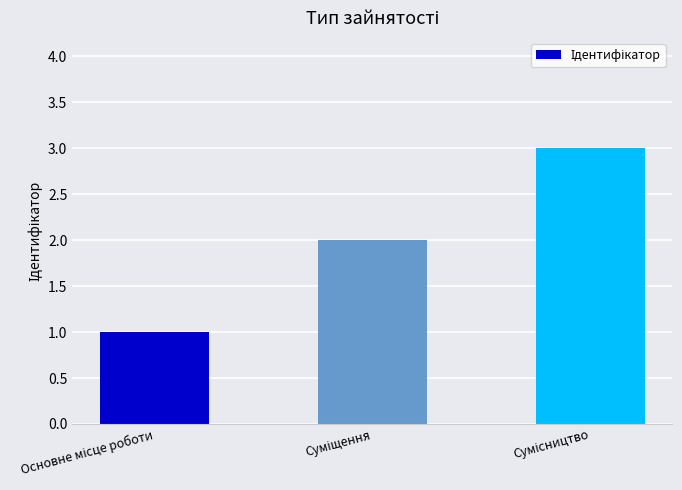

Does the chart contain any negative values?

No